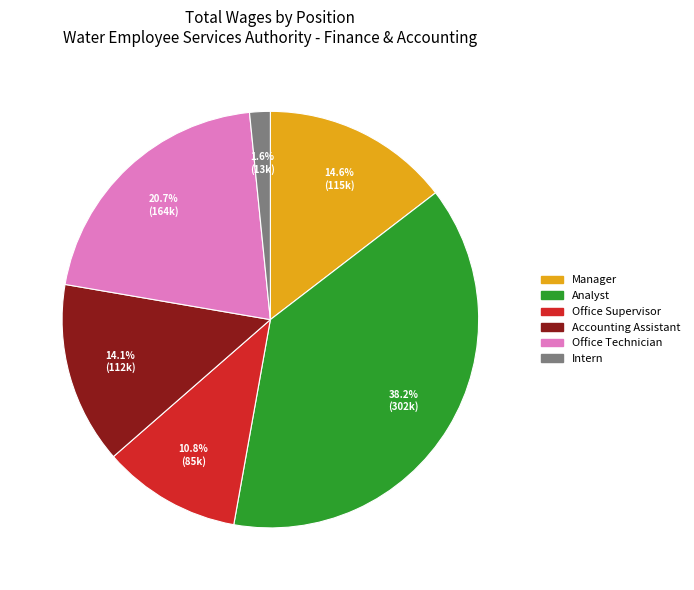

Is there any slice that represents more than half of the pie?

No